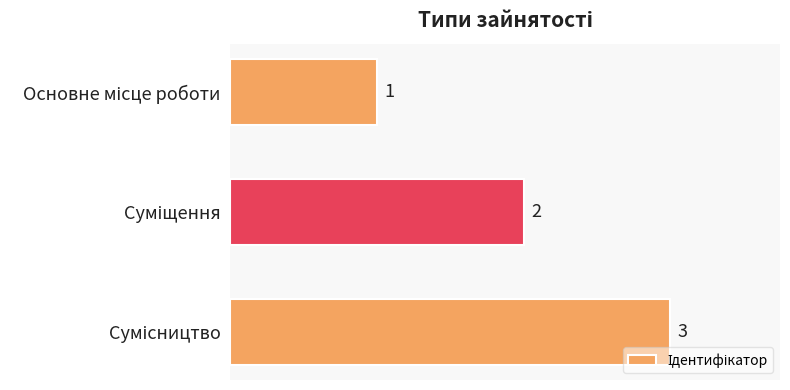

Count the values in the range 1 to 3.

3